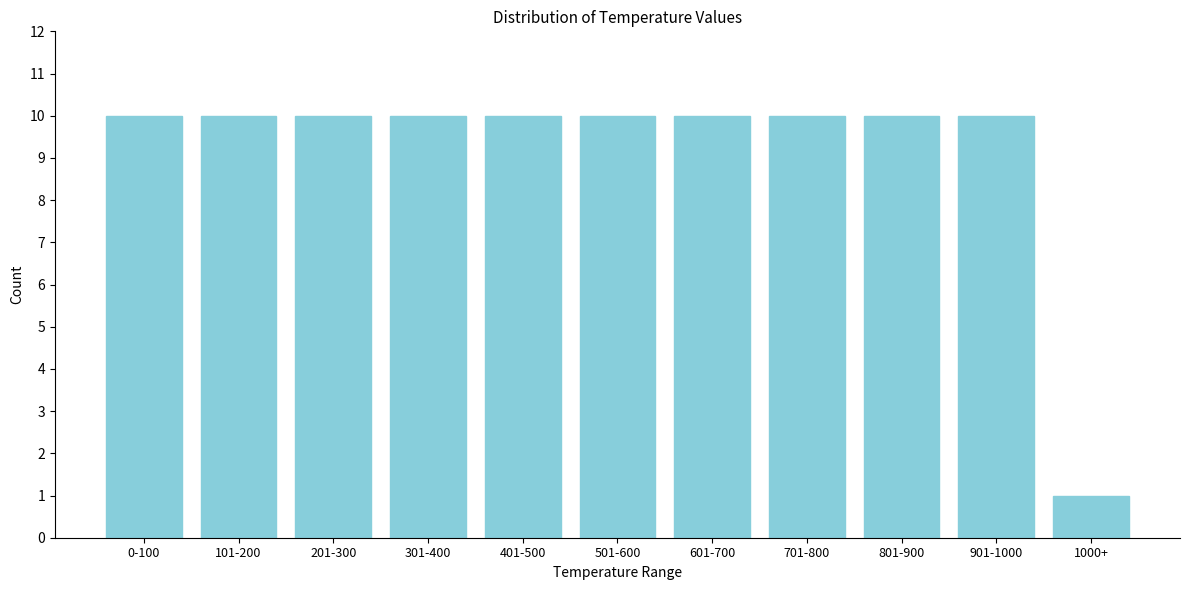

Reading left to right, list all the values displayed in this chart.

0-100=10	101-200=10	201-300=10	301-400=10	401-500=10	501-600=10	601-700=10	701-800=10	801-900=10	901-1000=10	1000+=1